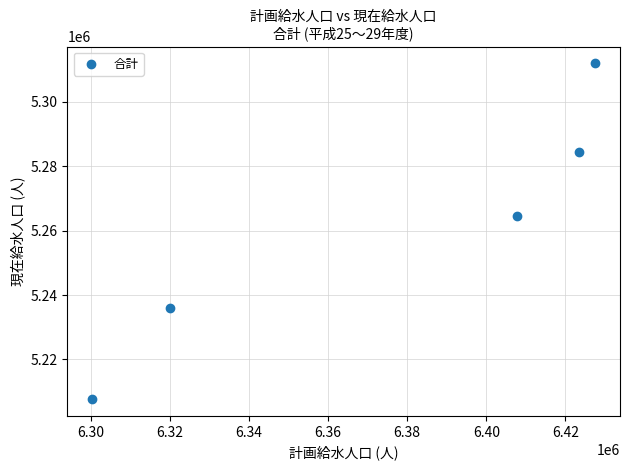

What is the average X value?

6375826